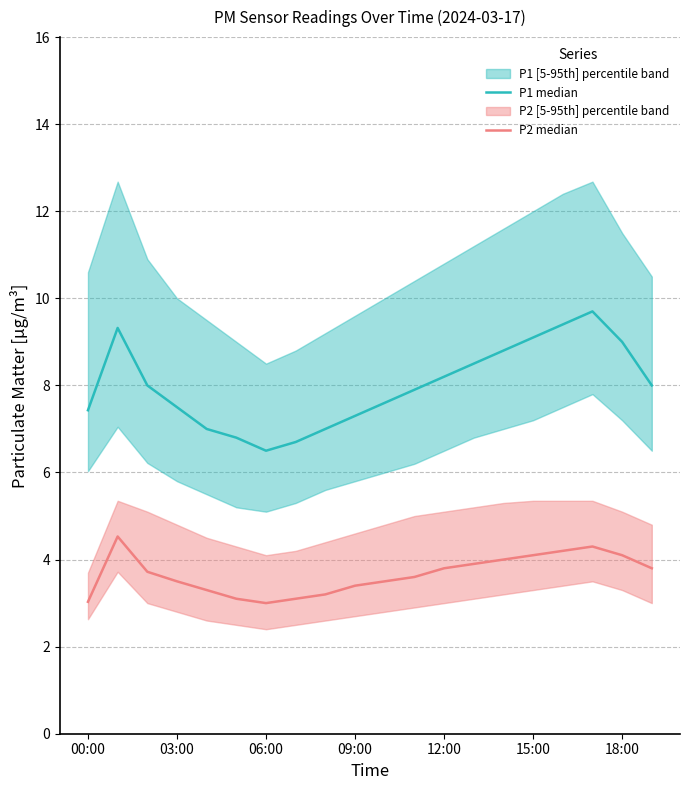

True or false: P1 median and P2 median cross at least once.

False